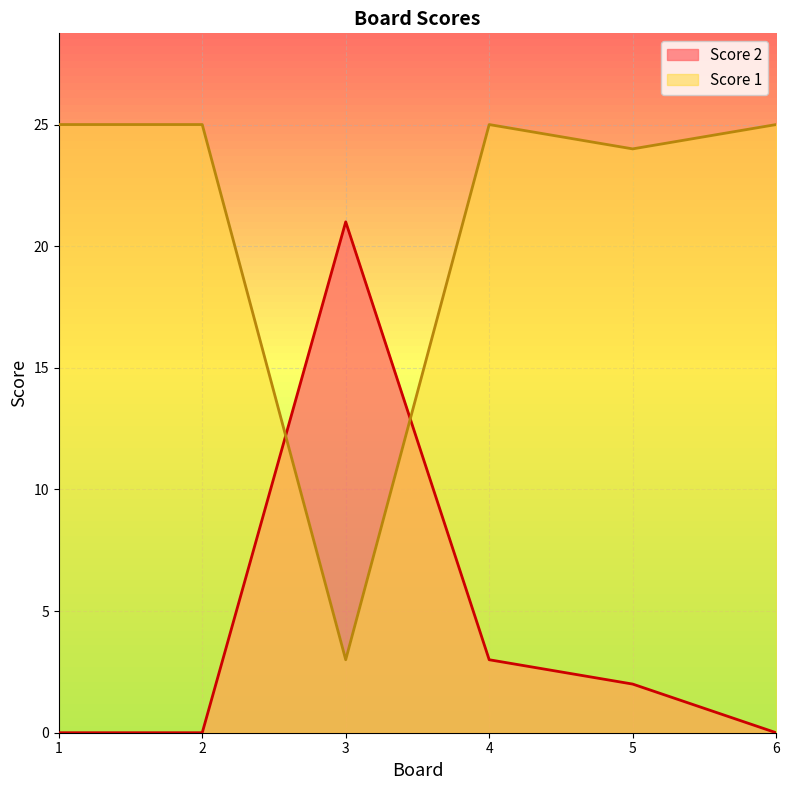

How many lines are shown in the chart?

2